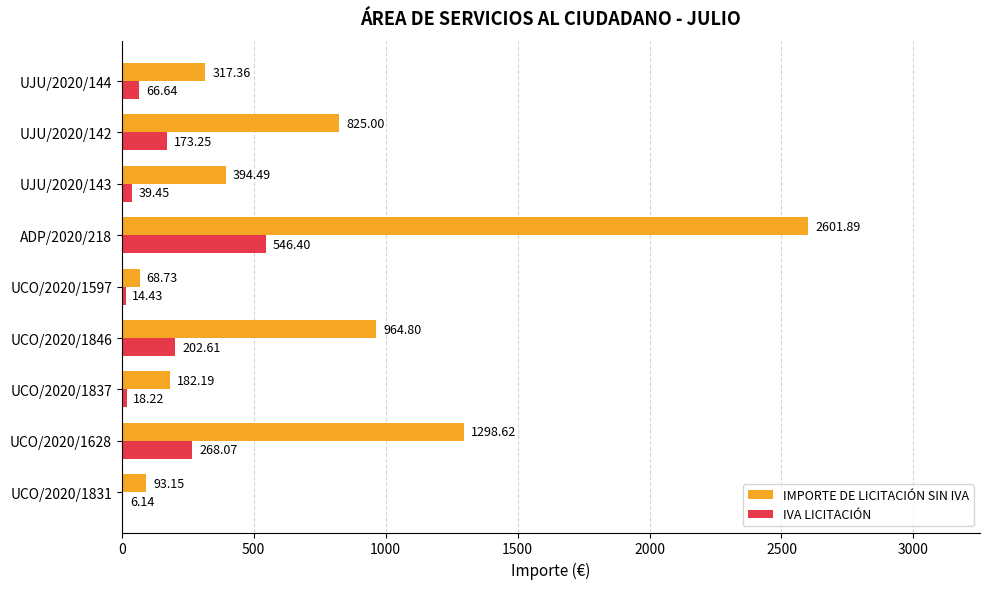

Is the value of IVA LICITACIÓN at UCO/2020/1628 greater than the value of IMPORTE DE LICITACIÓN SIN IVA at UJU/2020/144?

No